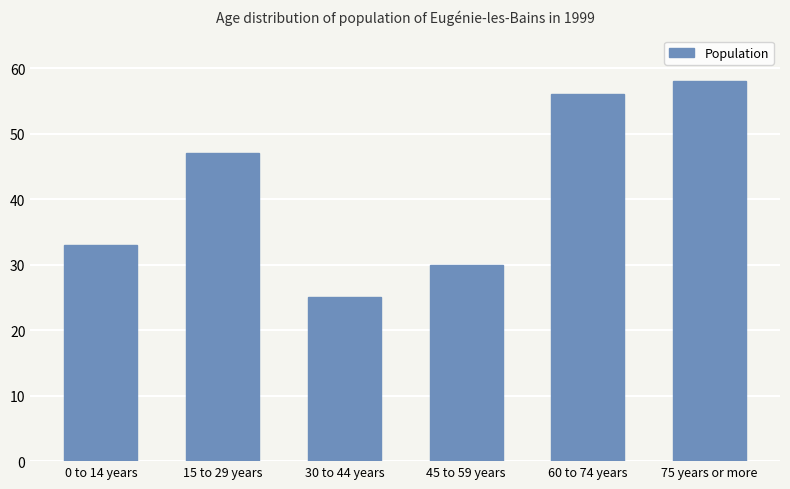

What is the sum of the values at 30 to 44 years and 15 to 29 years?

72